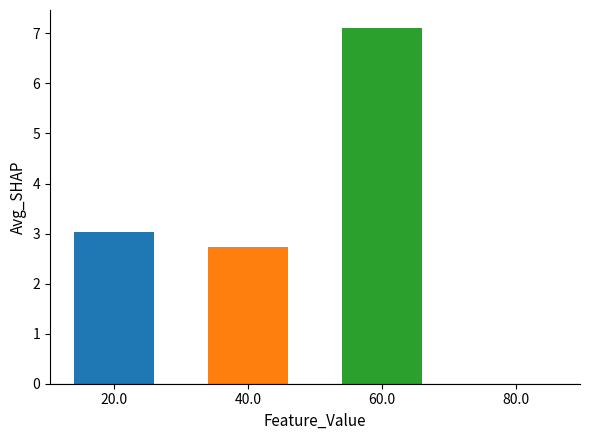

Where is the data nearest to the value 3?

20.0